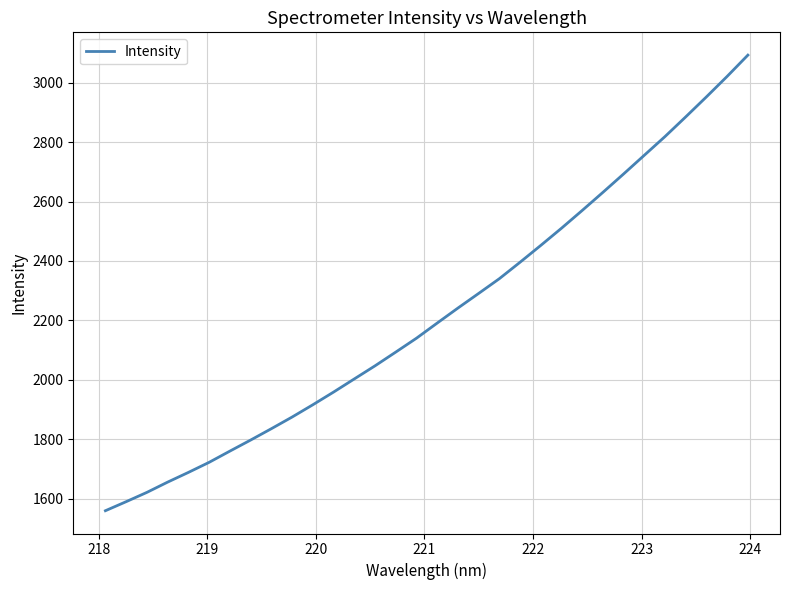

Does the chart display data point markers on the line(s)?

No